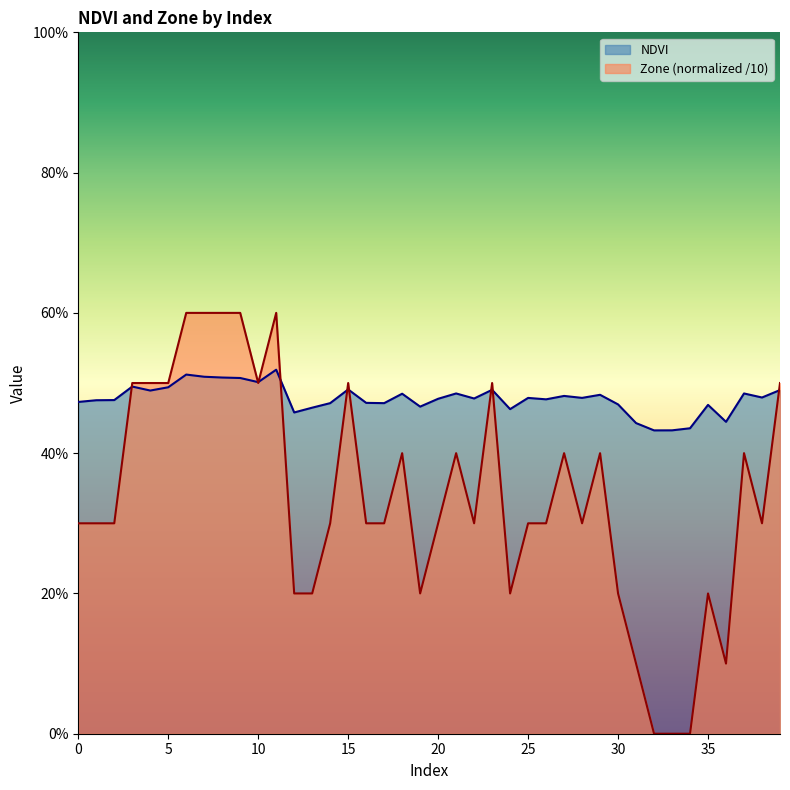

What is the value of the Zone point at the 38th from the left?

0.4